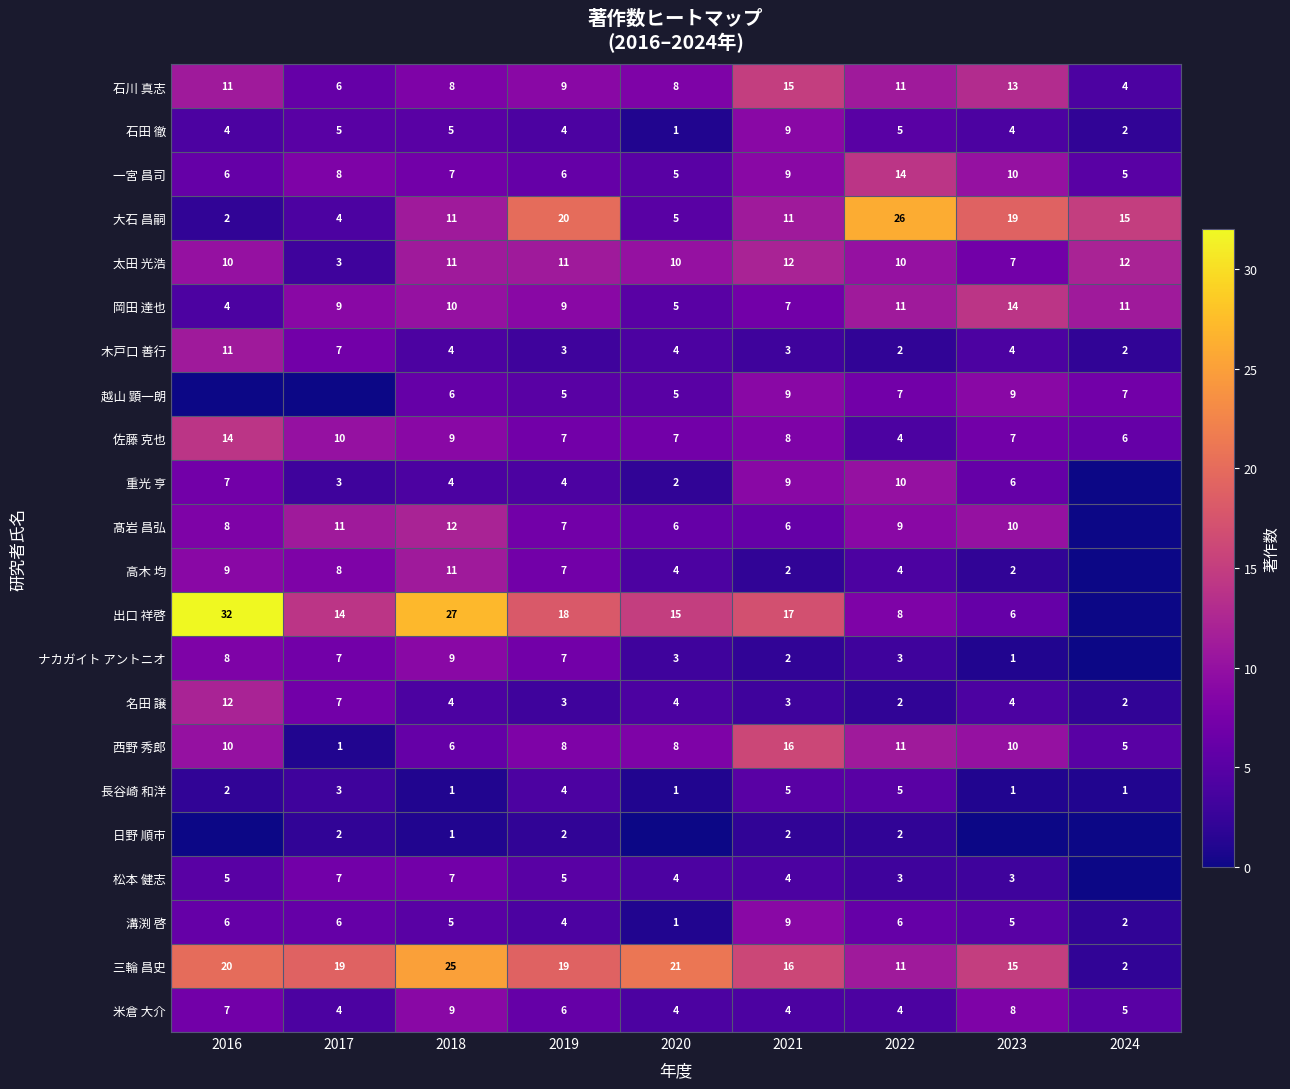

Where does the 西野 秀郎 series first go above 8?

2016